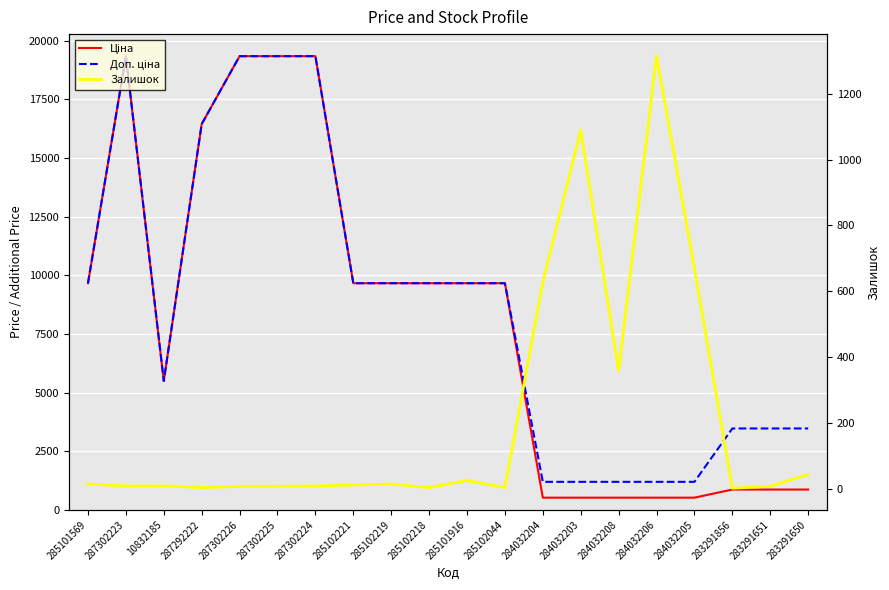

Is the value of Доп. ціна at 283291651 greater than the value of Залишок at 287302226?

Yes